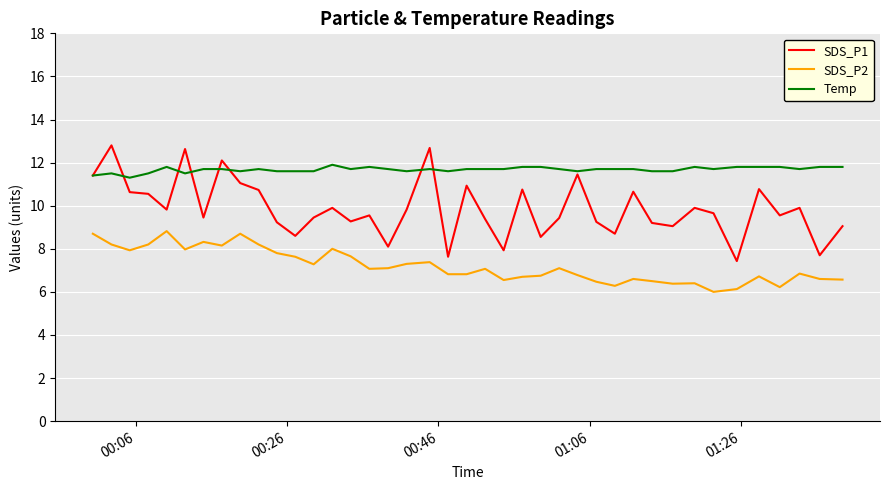

What is the lowest value of the SDS_P1 series?

7.4